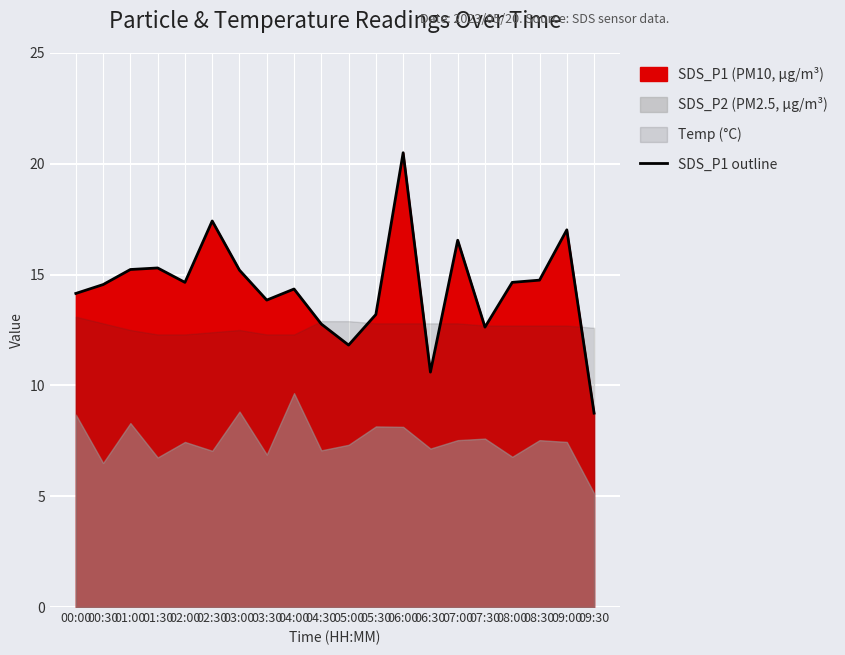

Reading right to left, transcribe all the data shown in this chart.

8.8	17.0	14.8	14.7	12.6	16.6	10.6	20.5	13.2	11.8	12.8	14.3	13.8	15.2	17.4	14.7	15.3	15.2	14.6	14.2